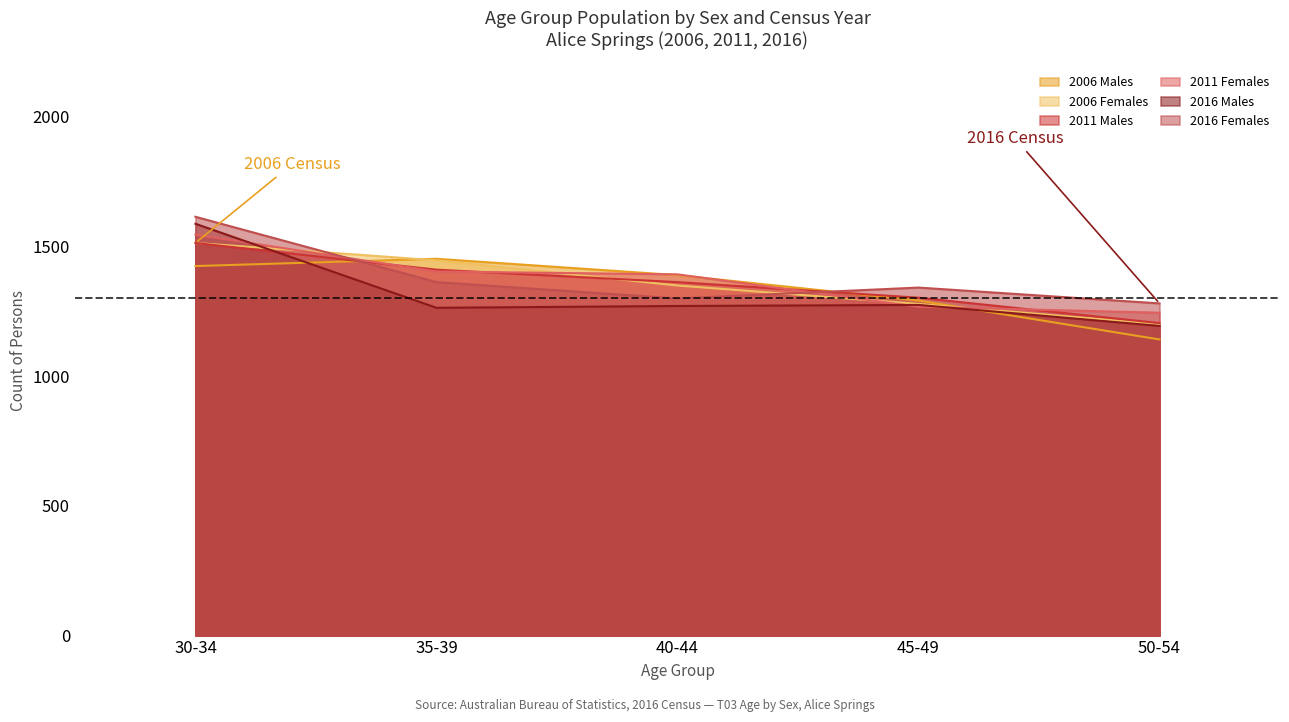

What is the label of the 1st point from the right?

50-54